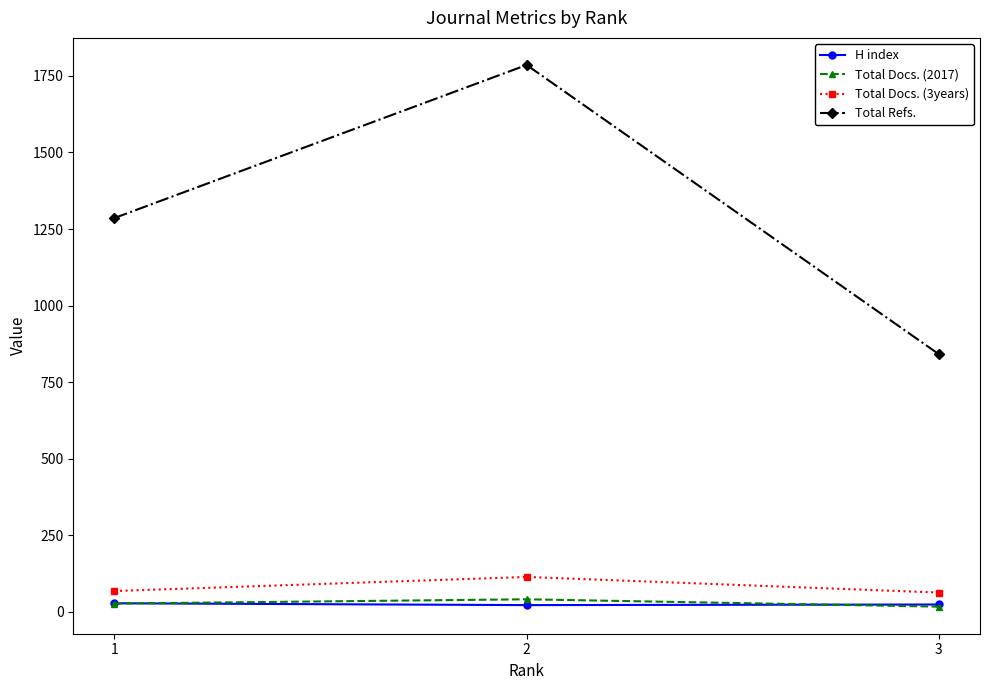

Where does the H index series first go above 23?

1